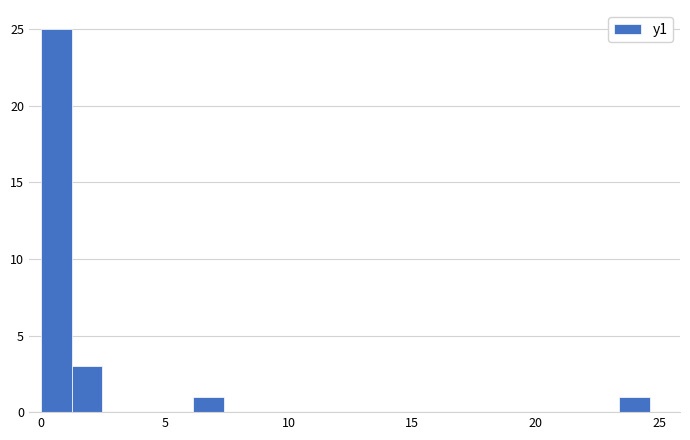

Read against the x-axis, roughly where is the centre of the tallest bar?

0.5